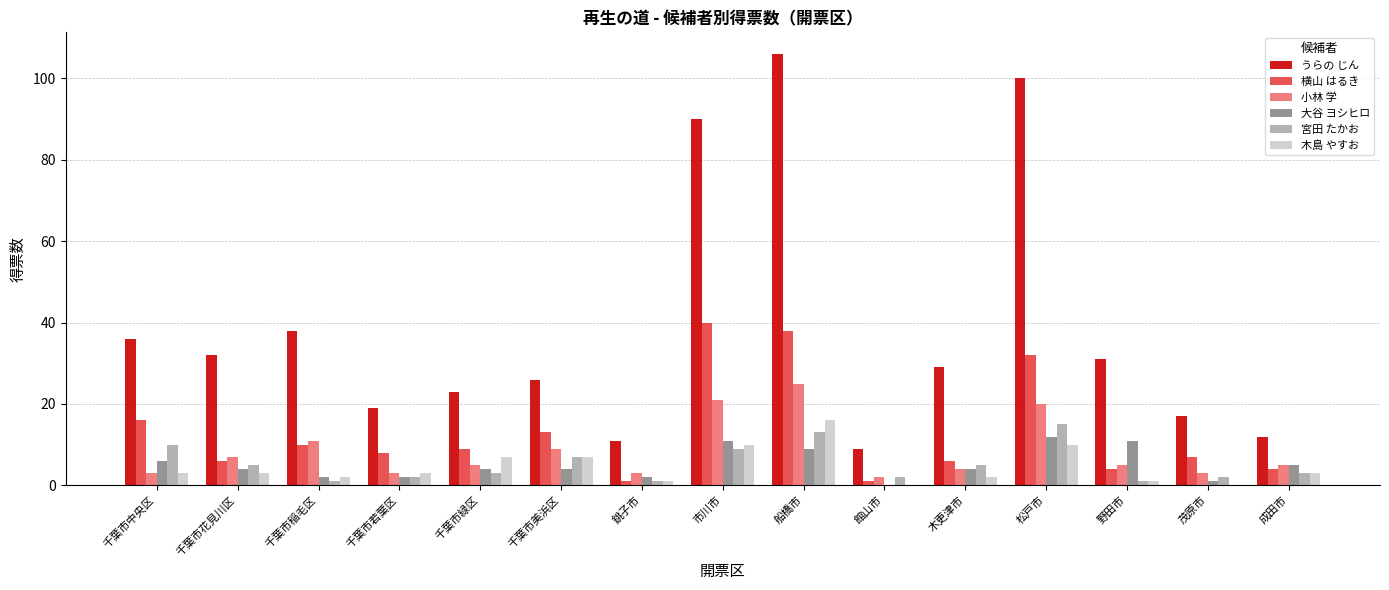

What is the maximum value shown in the chart?

106